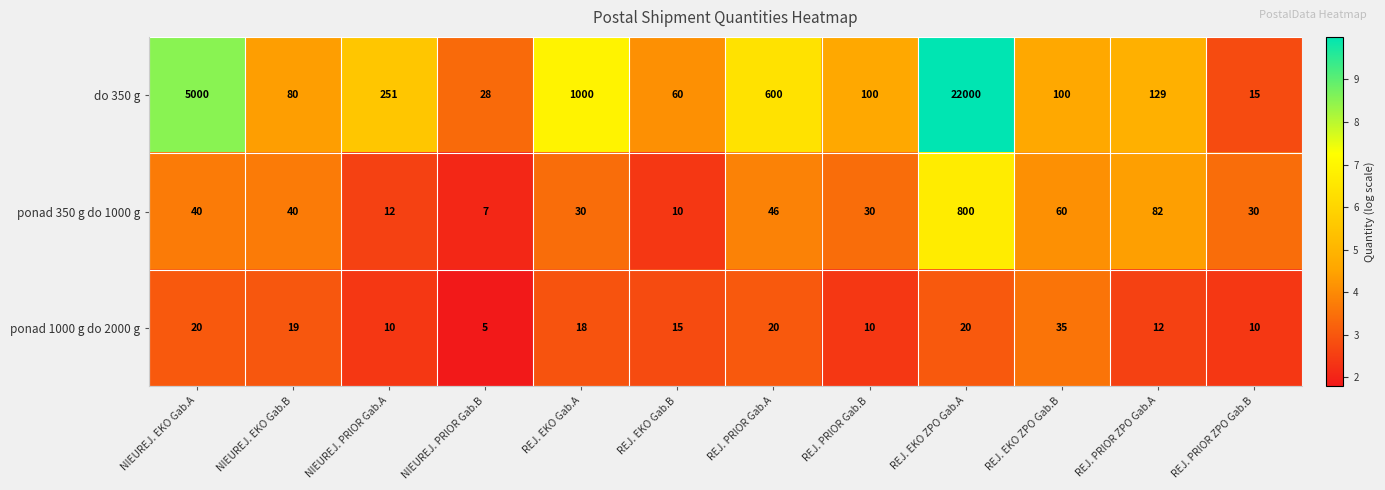

What is the total value across all series at REJ. EKO ZPO Gab.A?

22820